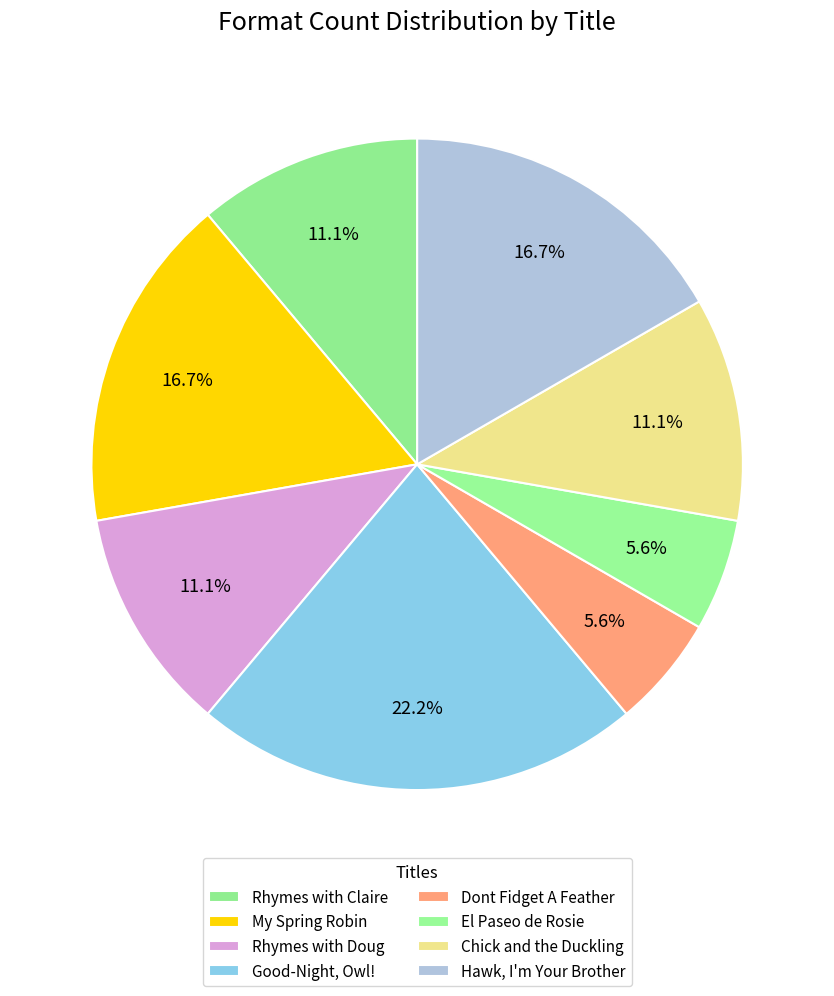

How many segments does this pie chart have?

8